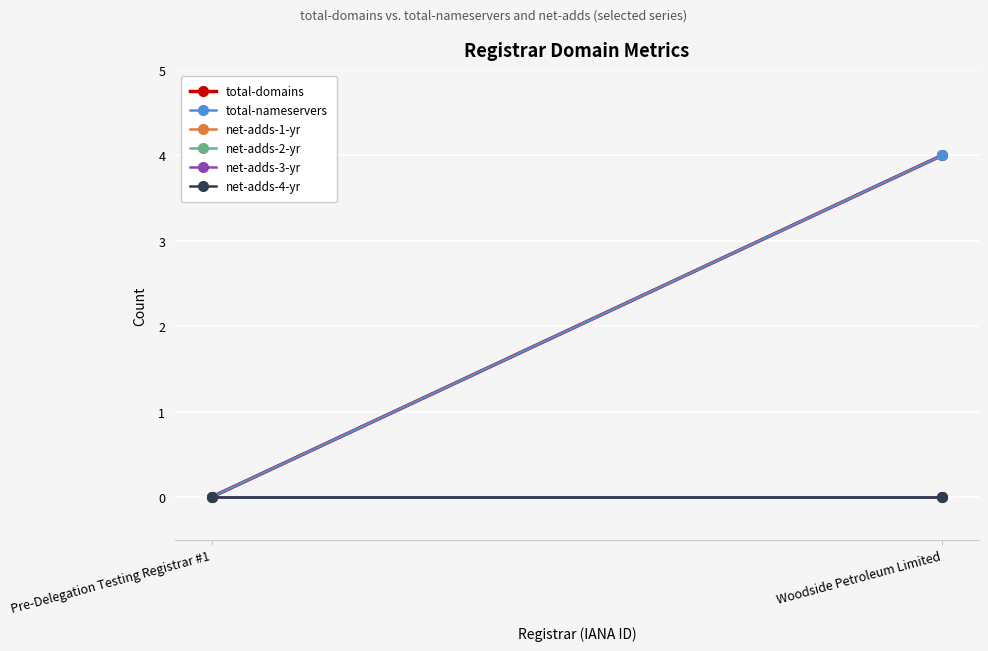

Reading left to right, list all the values displayed in this chart.

total-domains: 0	4
total-nameservers: 0	4
net-adds-1-yr: 0	0
net-adds-2-yr: 0	0
net-adds-3-yr: 0	0
net-adds-4-yr: 0	0